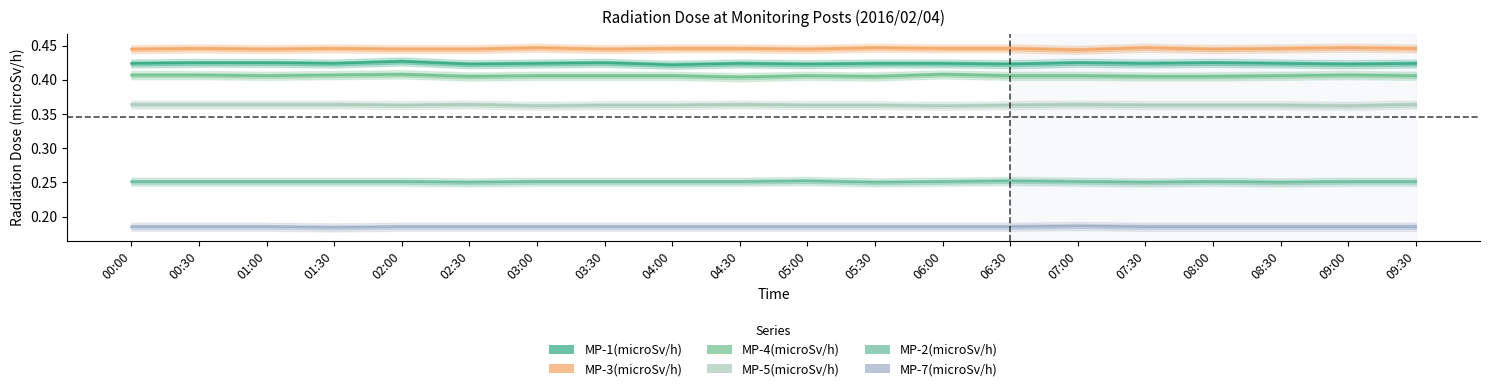

Which has a higher value, 08:00 or 07:00?

08:00